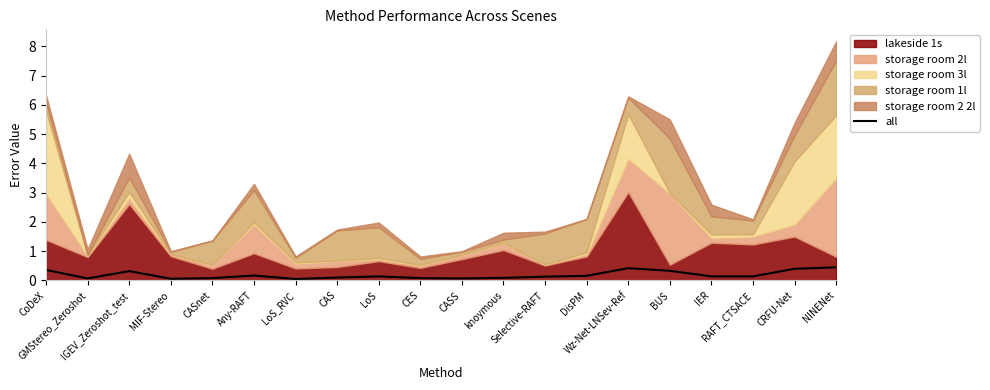

Where is the data nearest to the value 0?

LoS_RVC